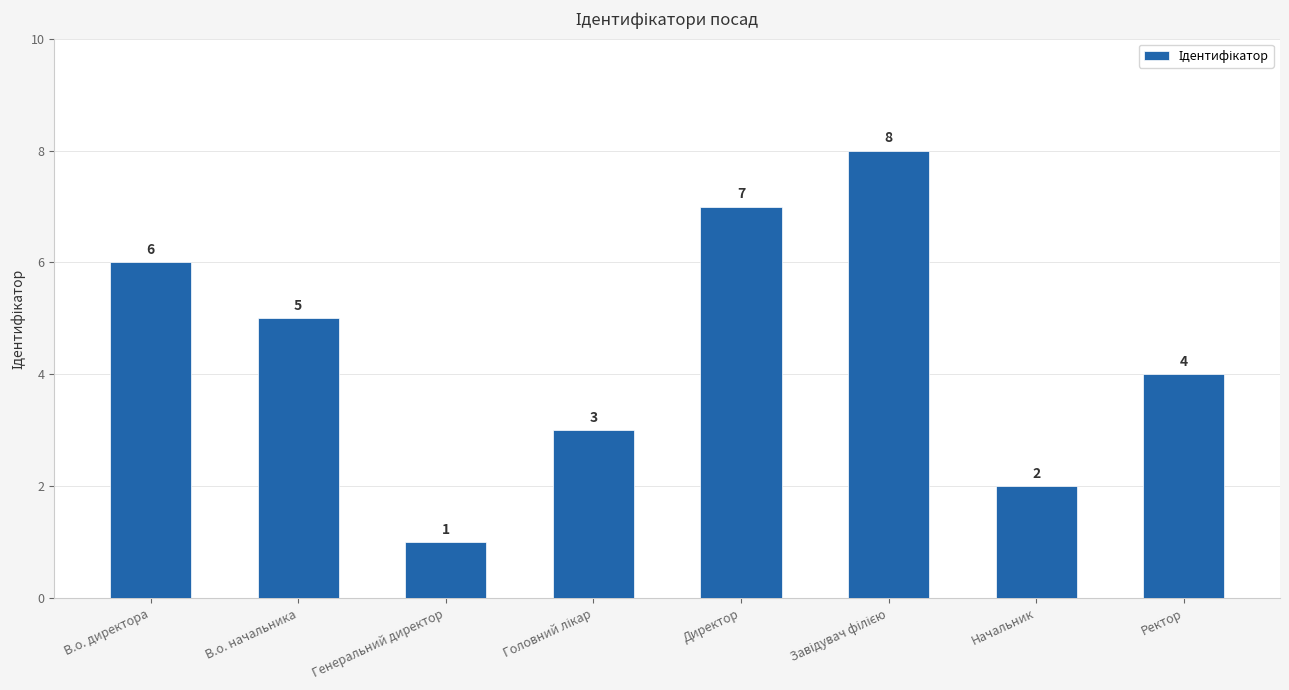

What is the maximum value shown in the chart?

8